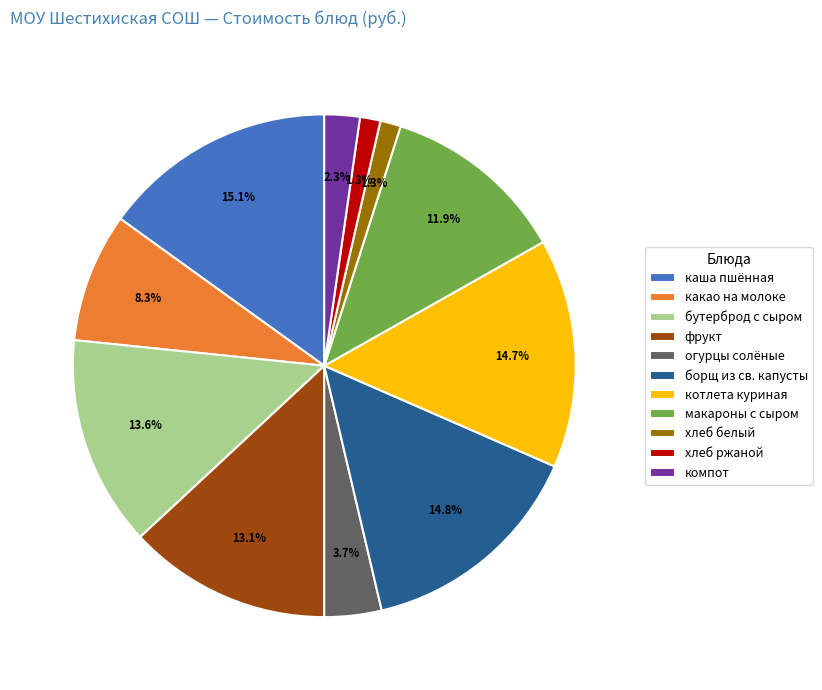

To the nearest percent, what portion does хлеб белый represent?

1%